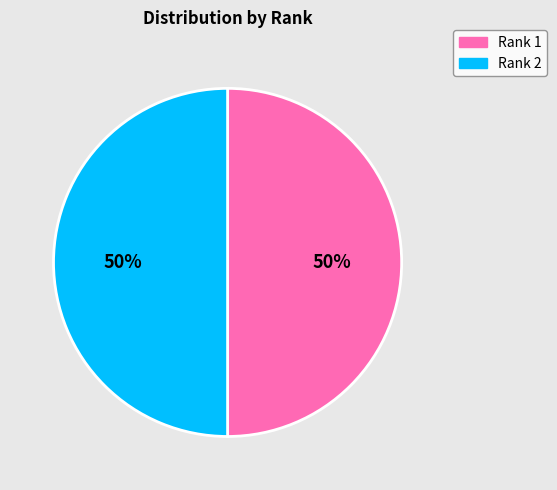

To the nearest percent, what is the average slice percentage?

50%